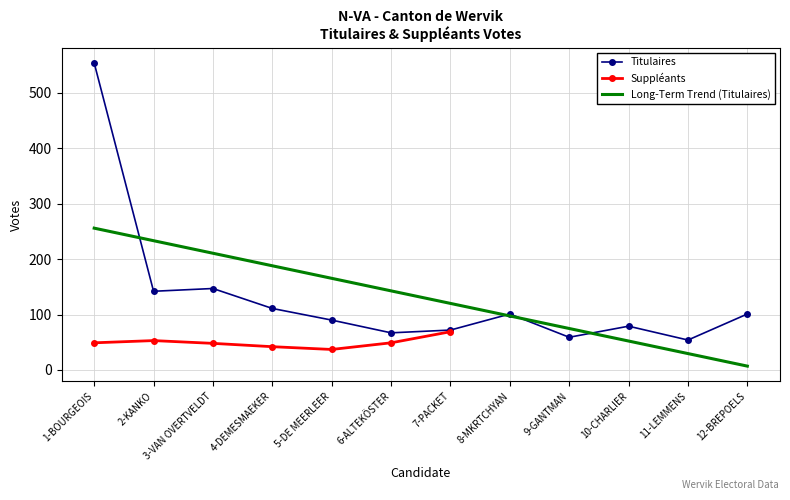

True or false: there are more than 2 points higher than both neighbors.

True